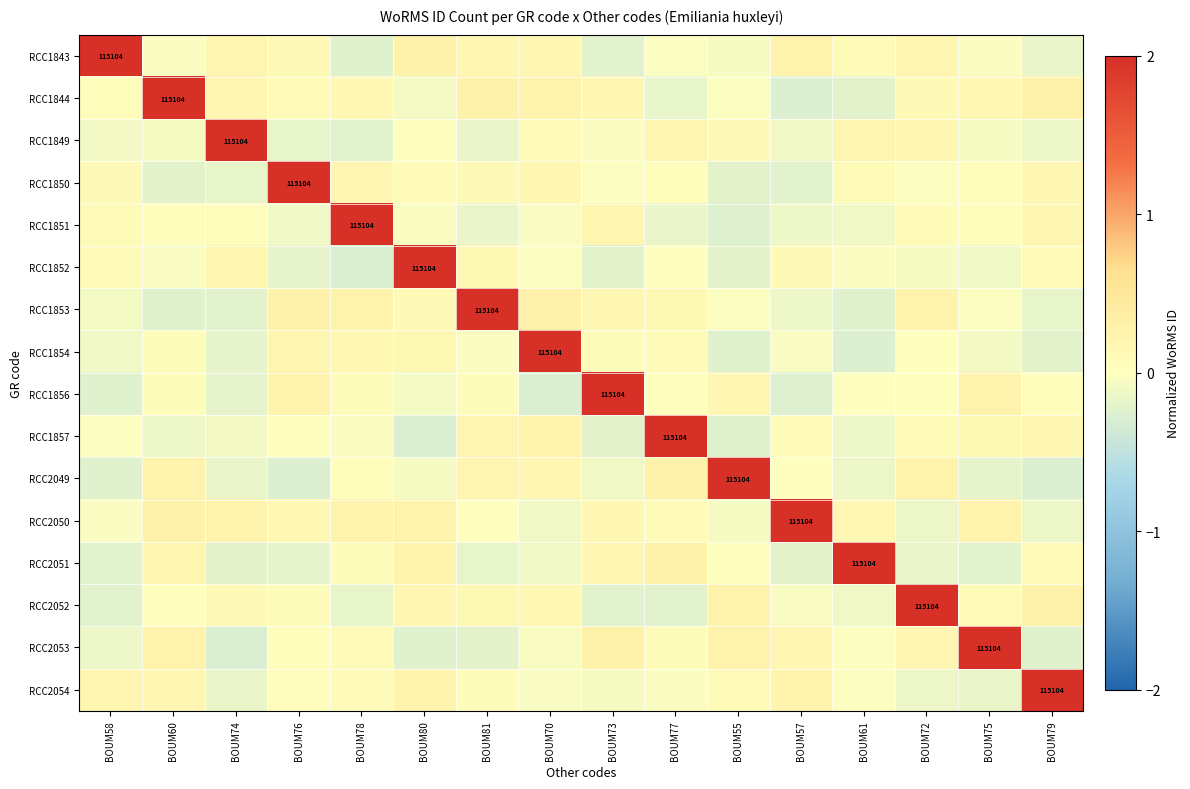

What is the minimum value for RCC1849?

-0.2